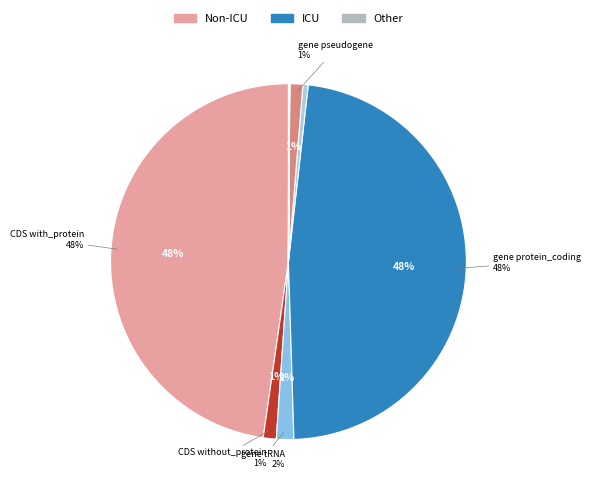

How many segments does this pie chart have?

13